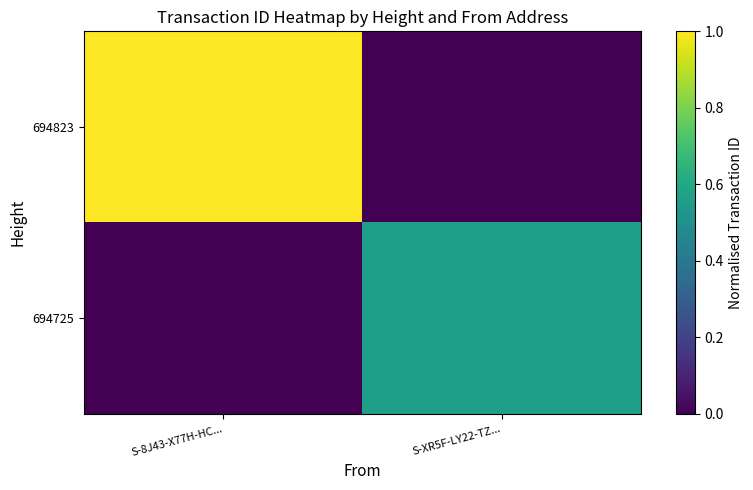

Which has a higher value, S-XR5F-LY22-TZ... or S-8J43-X77H-HC...?

S-8J43-X77H-HC...